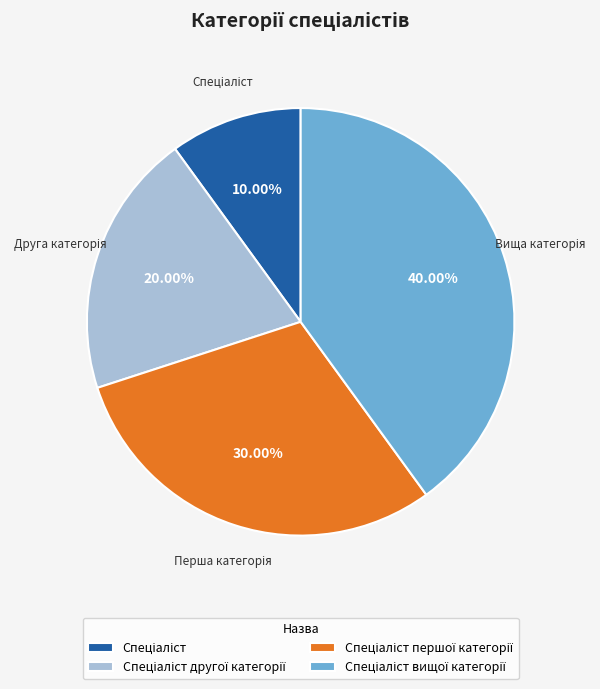

Is there a majority slice in this chart?

No